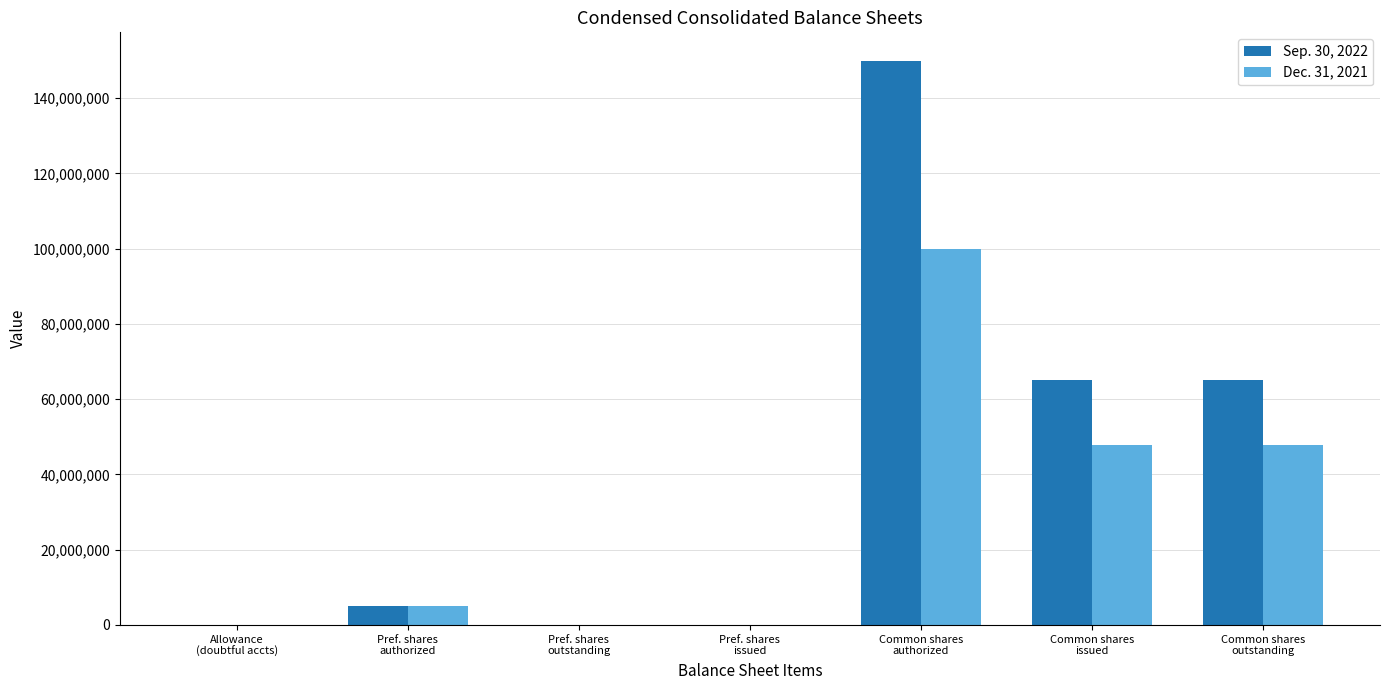

Which series has the largest total across all categories?

Sep. 30, 2022